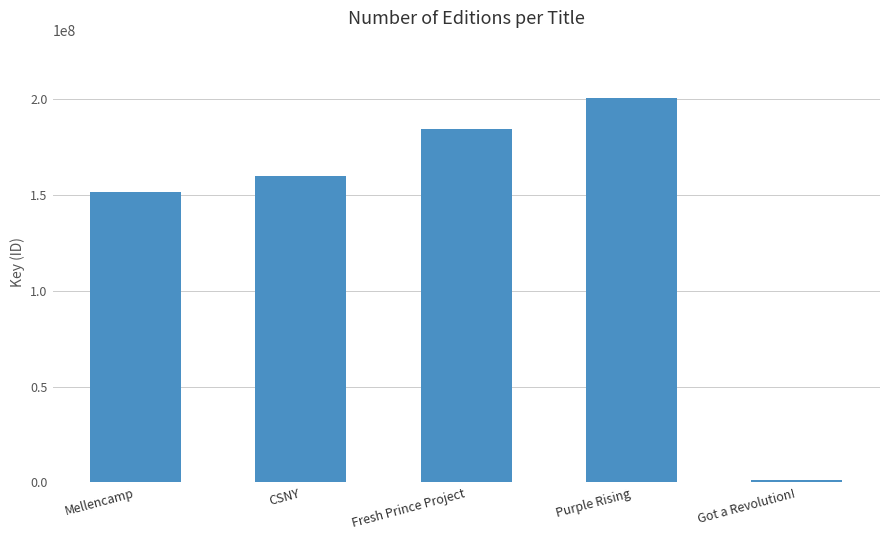

What is the difference between the values at Got a Revolution! and CSNY?

158110697